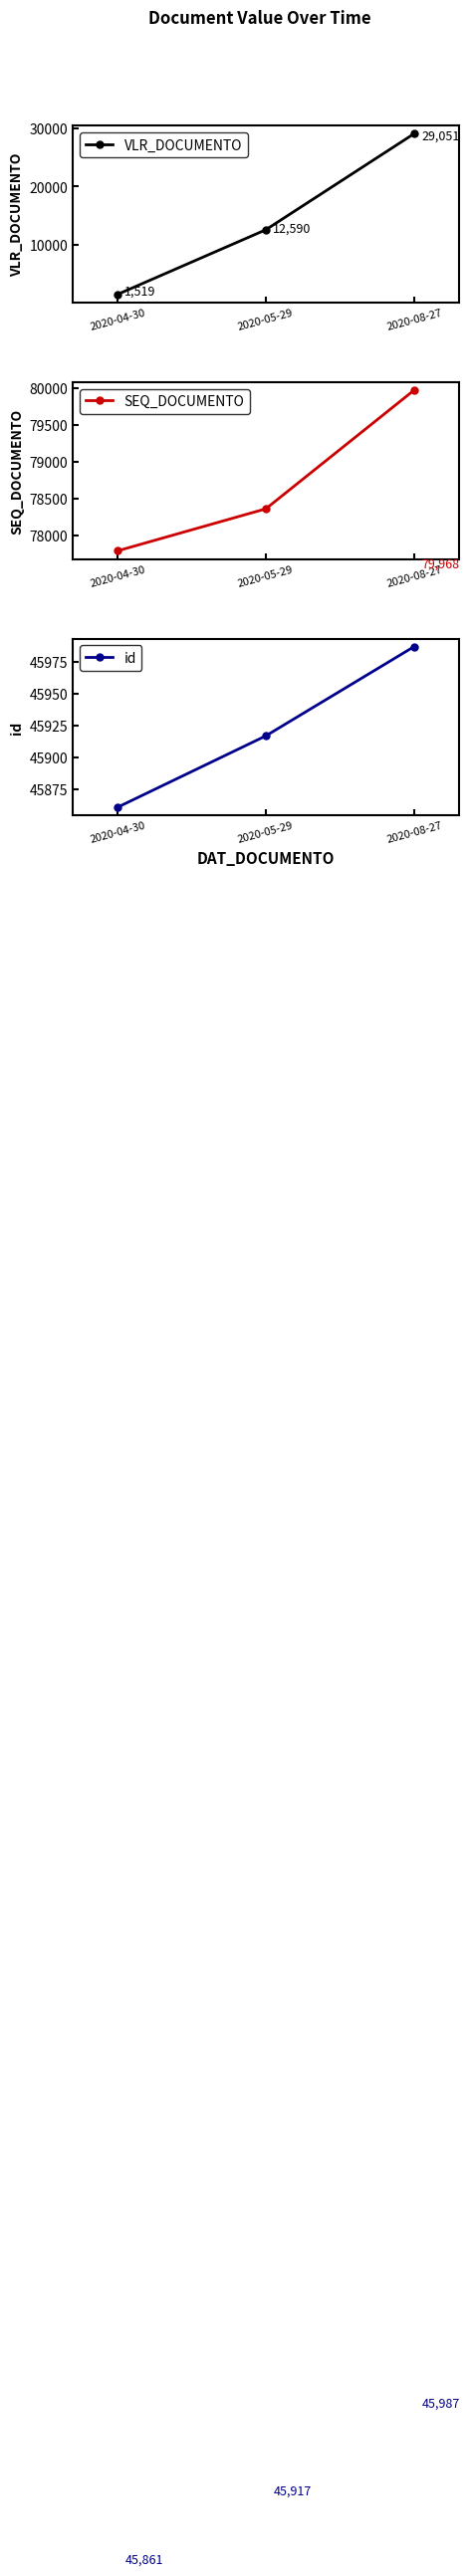

At 2020-08-27, list the series in order from smallest to largest.

VLR_DOCUMENTO, id, SEQ_DOCUMENTO